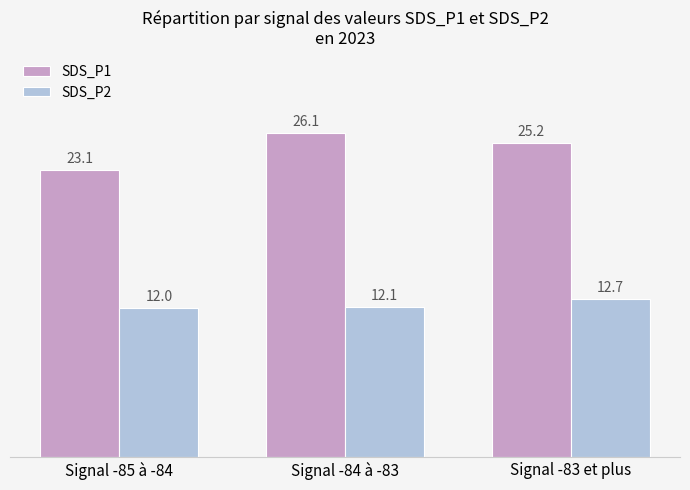

How many values in the SDS_P1 series are below 25?

1